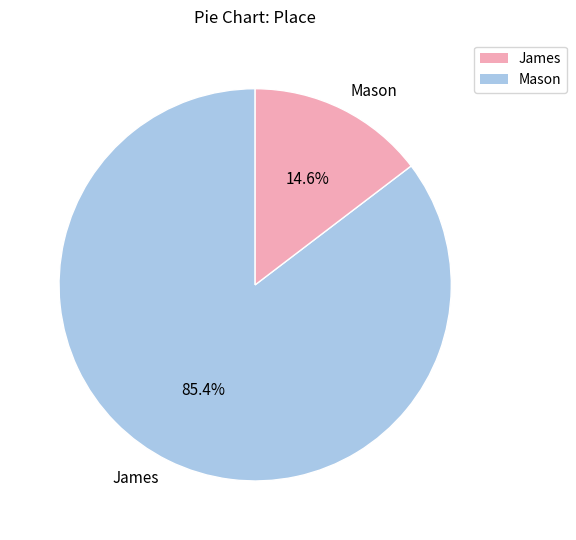

Approximately how many times larger is the value at James compared to Mason?

5.8